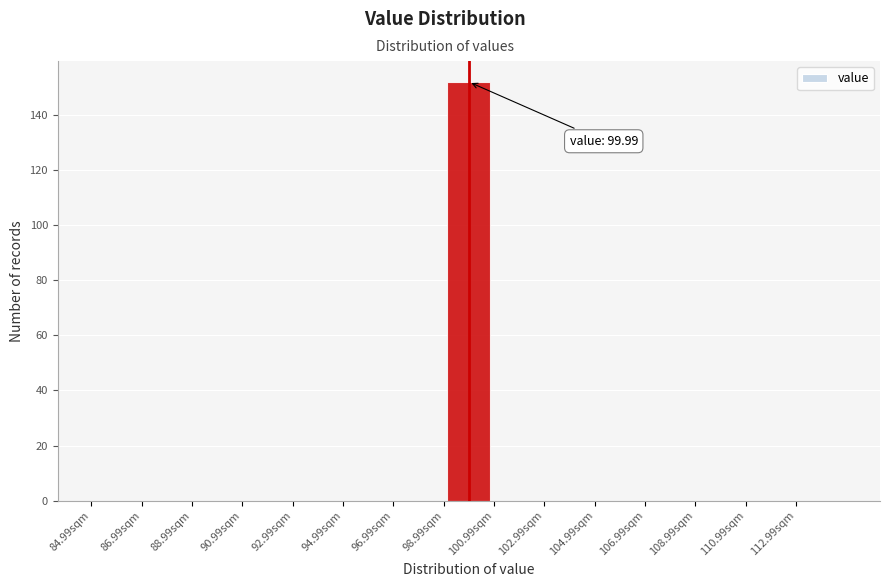

Over which range of the x-axis is the bar tallest?

99 to 101